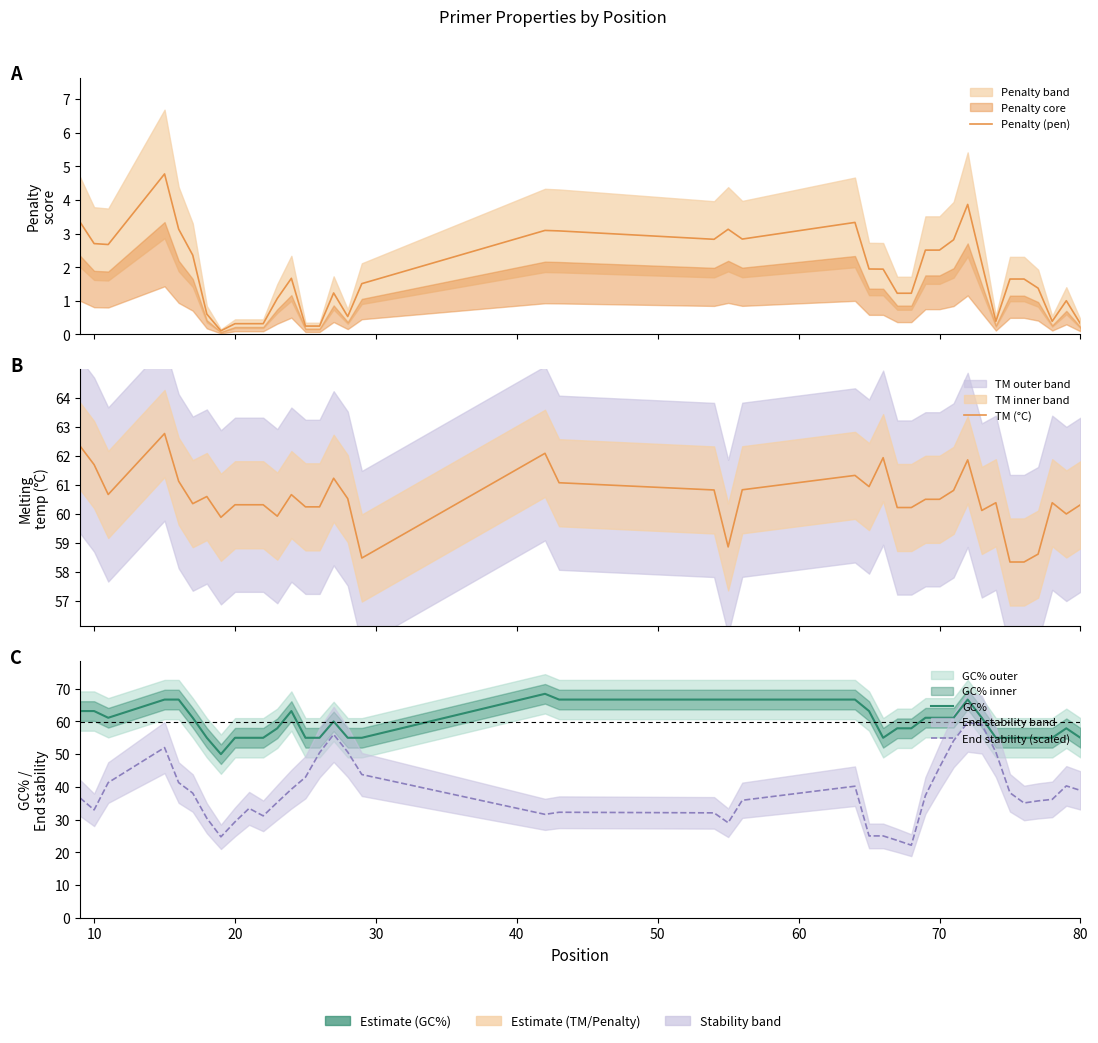

True or false: GC% and Penalty (pen) intersect in this chart.

False